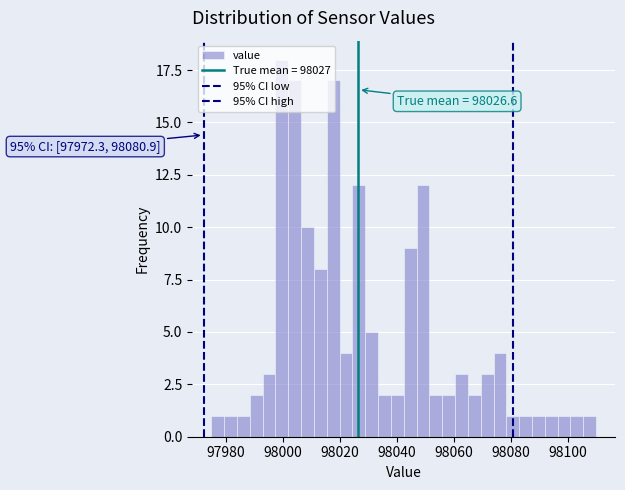

Read against the x-axis, roughly where is the centre of the tallest bar?

98000